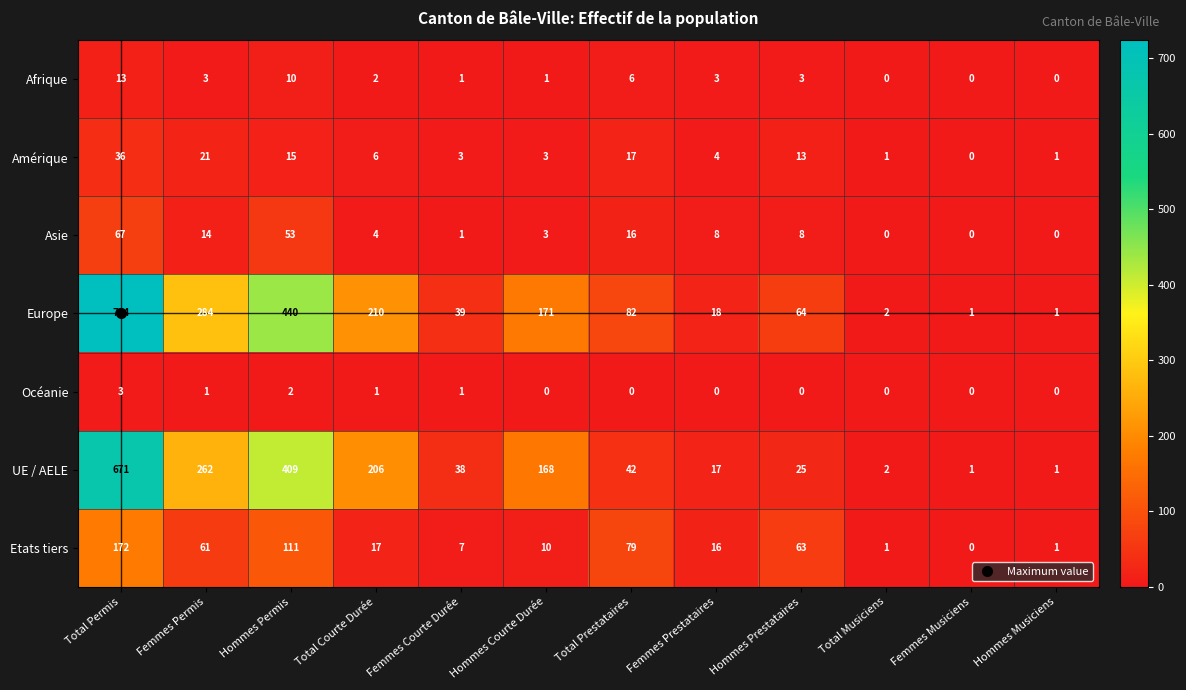

At which label does Asie first exceed 8?

Total Permis